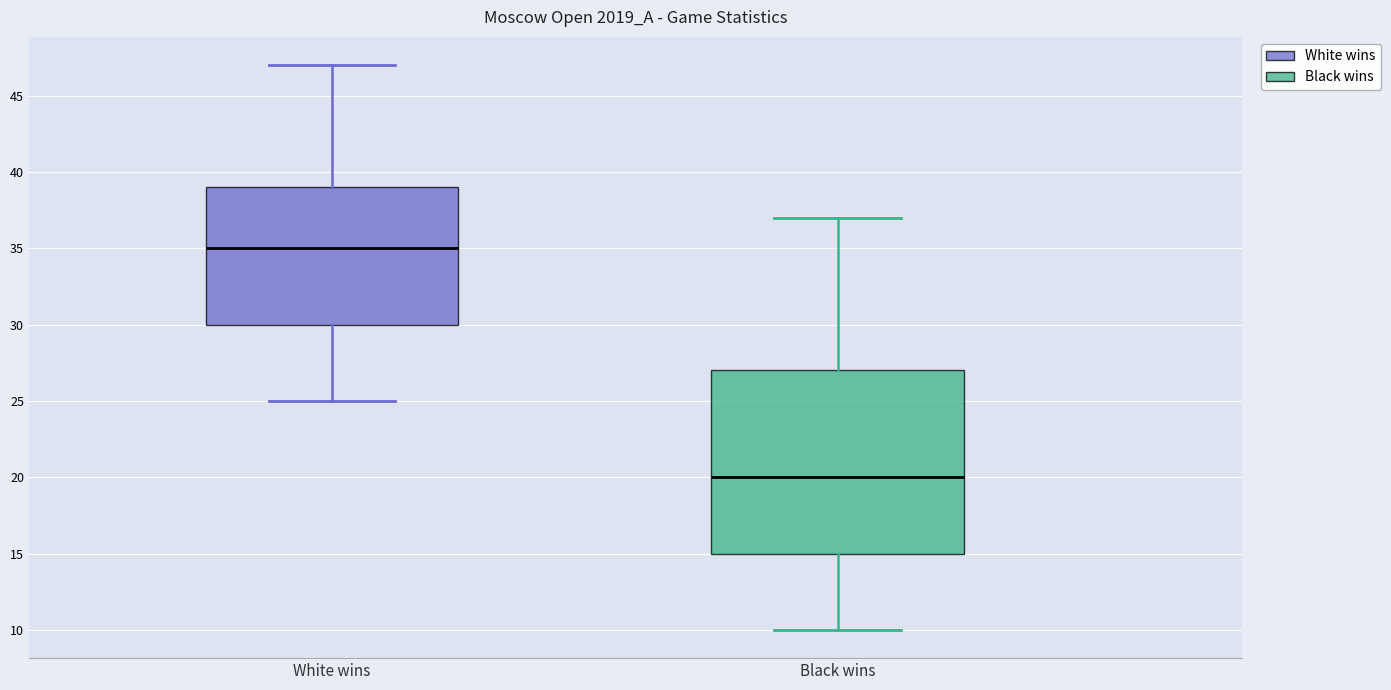

Where is the lower edge of the box for White wins on the y-axis? The values are not printed on the chart, so give them approximately, as read against the axis.

30